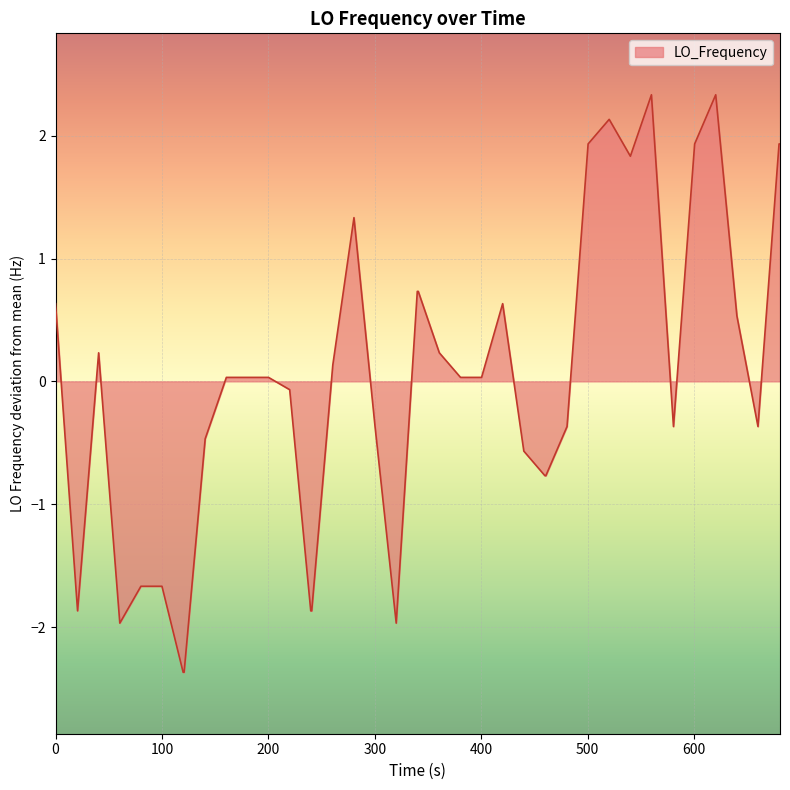

What is the greatest value displayed?

2.3